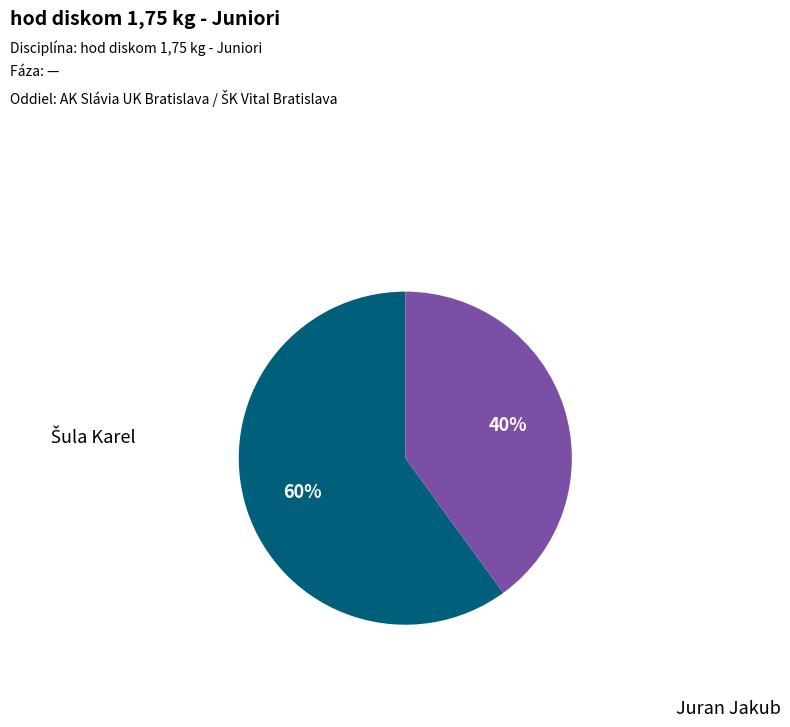

To the nearest percent, what is the average slice percentage?

50%